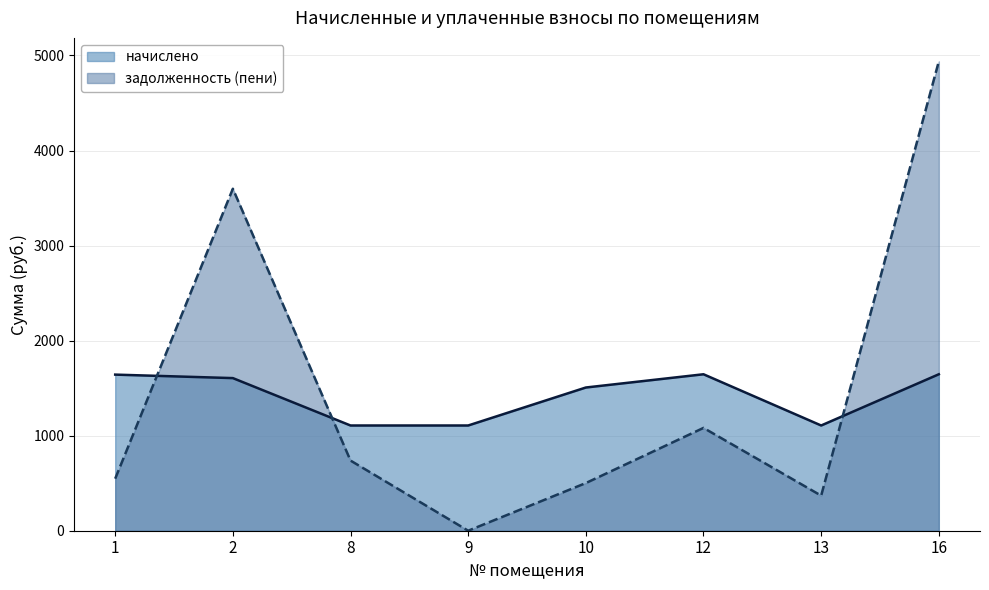

How many intersections are there between начислено and задолженность (пени)?

3